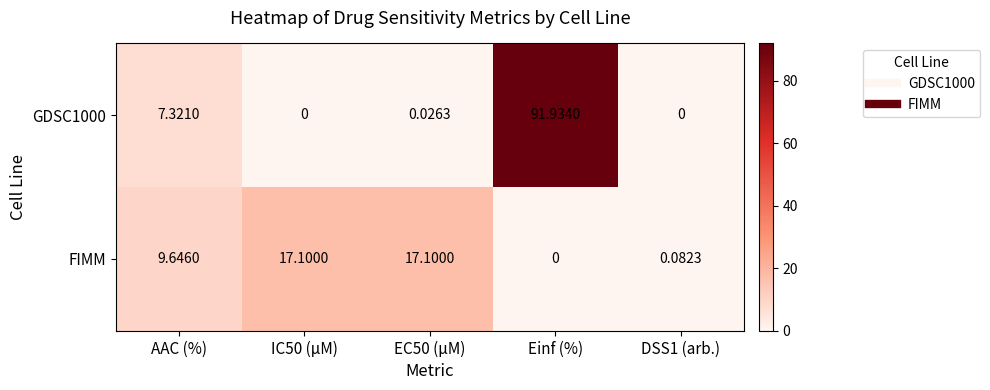

Where does the FIMM series first go above 9?

AAC (%)